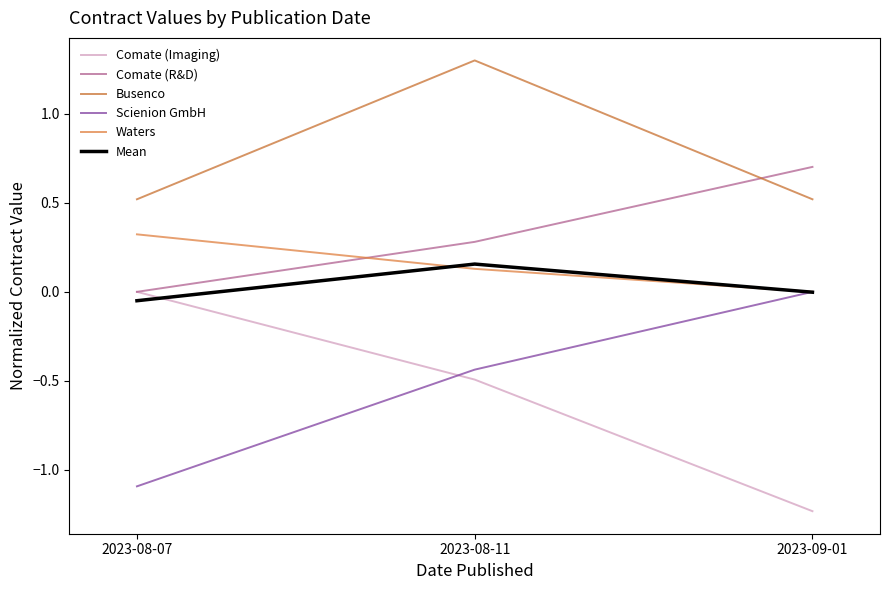

What position from the left is 2023-08-07?

1